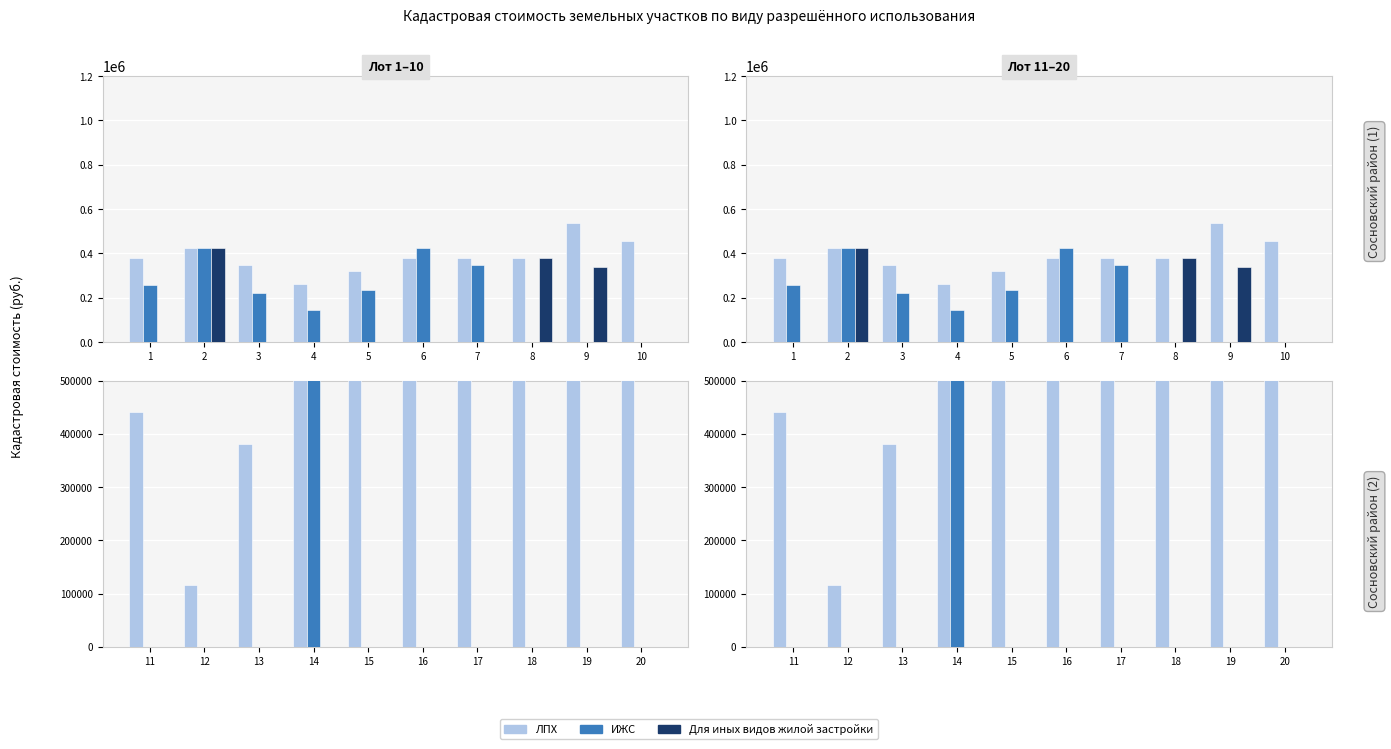

Is the value of Для иных видов жилой застройки at 20 greater than the value of ИЖС at 15?

No